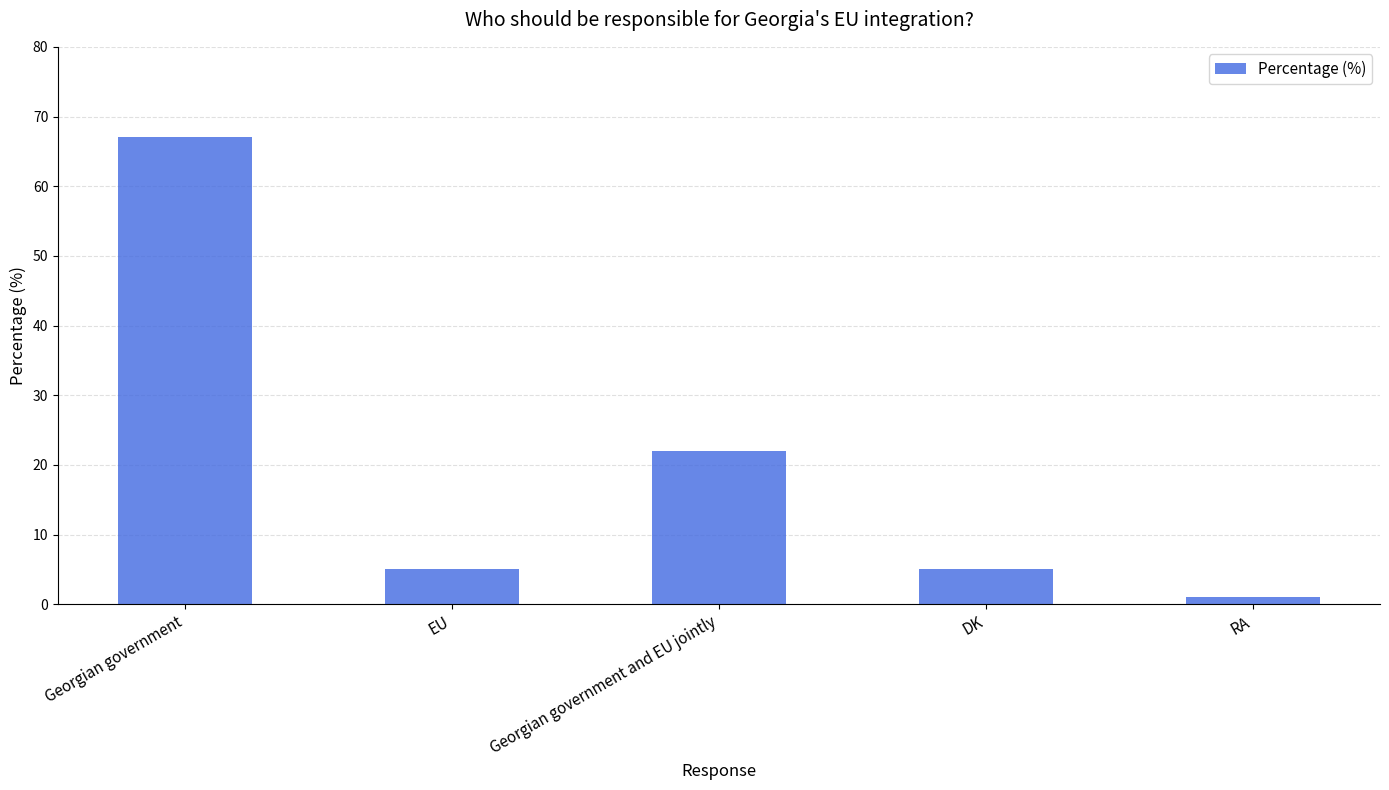

What is the label of the 4th bar from the right?

EU